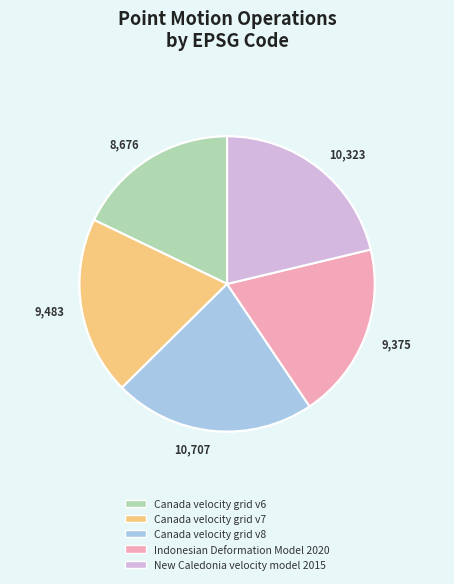

To the nearest percent, what is the difference between the largest and smallest slice percentages?

4%